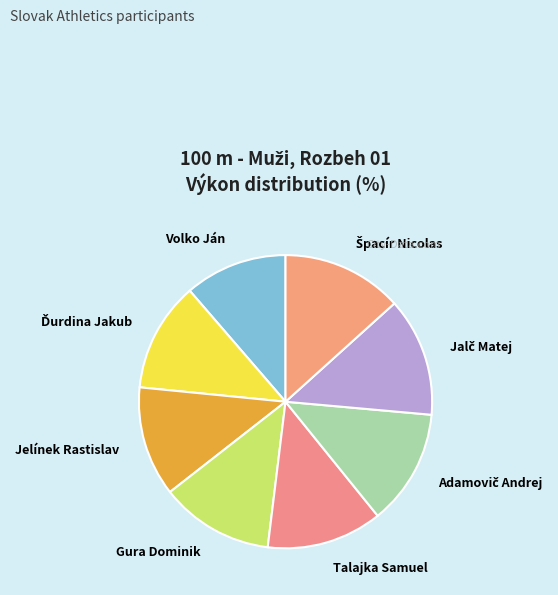

Is it true that Volko Ján is 11% of the pie?

True